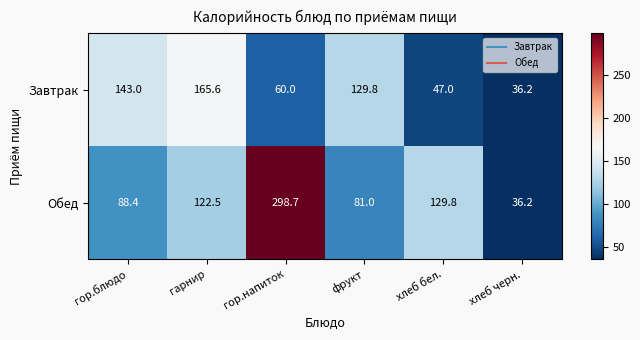

At which category is the sum across all series the highest?

гор.напиток